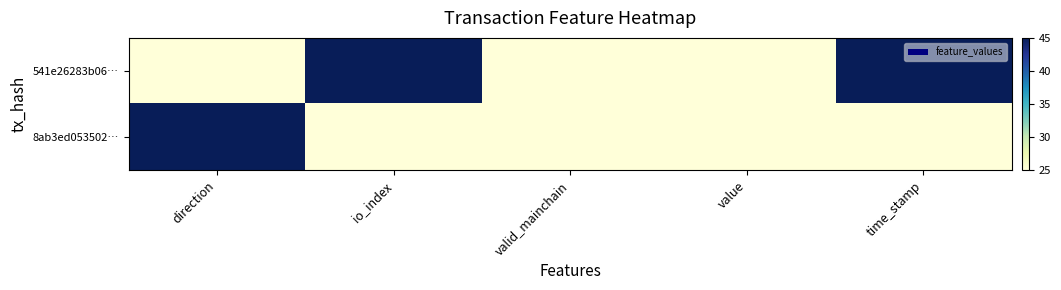

Which series has the largest total across all categories?

541e26283b06…